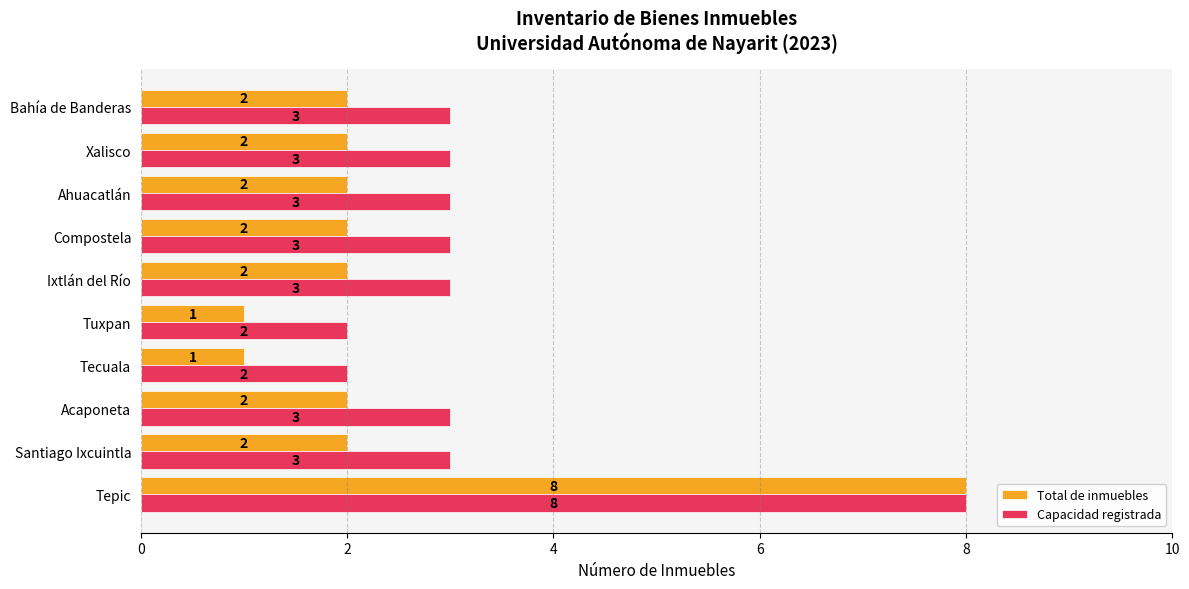

The Capacidad registrada series shows 2 at Acaponeta. True or false?

False